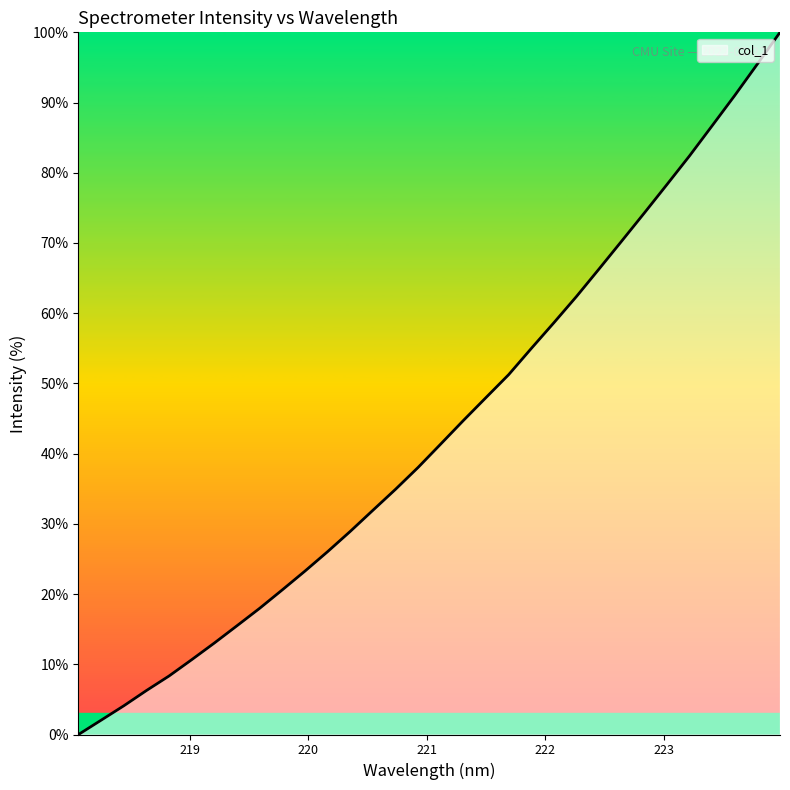

What is the difference between the maximum and minimum values?

100.0